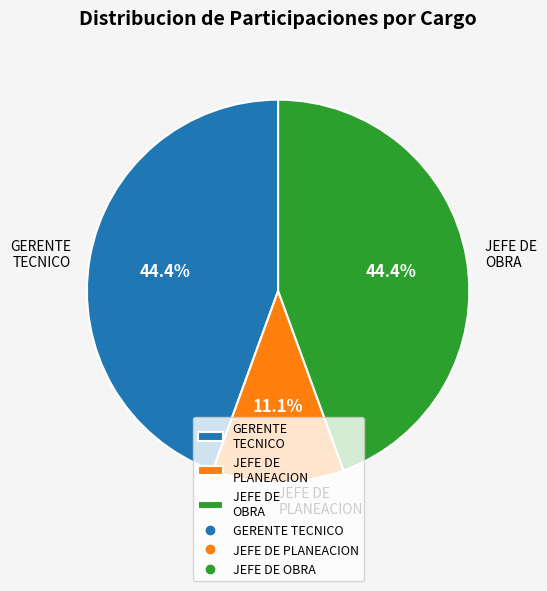

Is the sum of GERENTE TECNICO and JEFE DE OBRA greater than half?

Yes